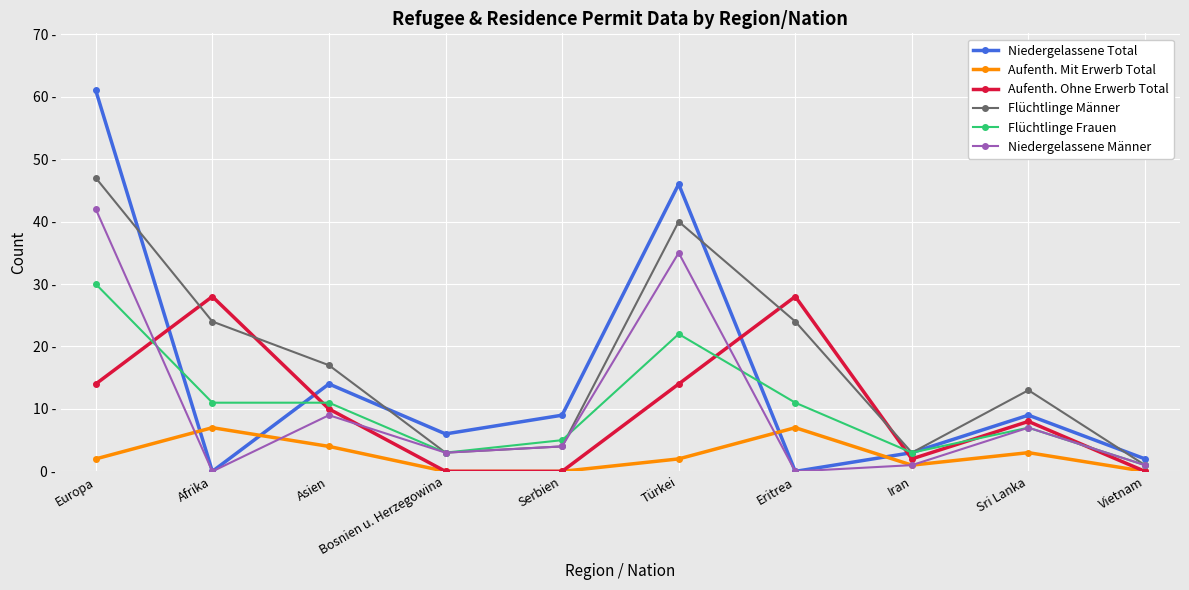

The value of Niedergelassene Männer at Türkei is 35. True or false?

True